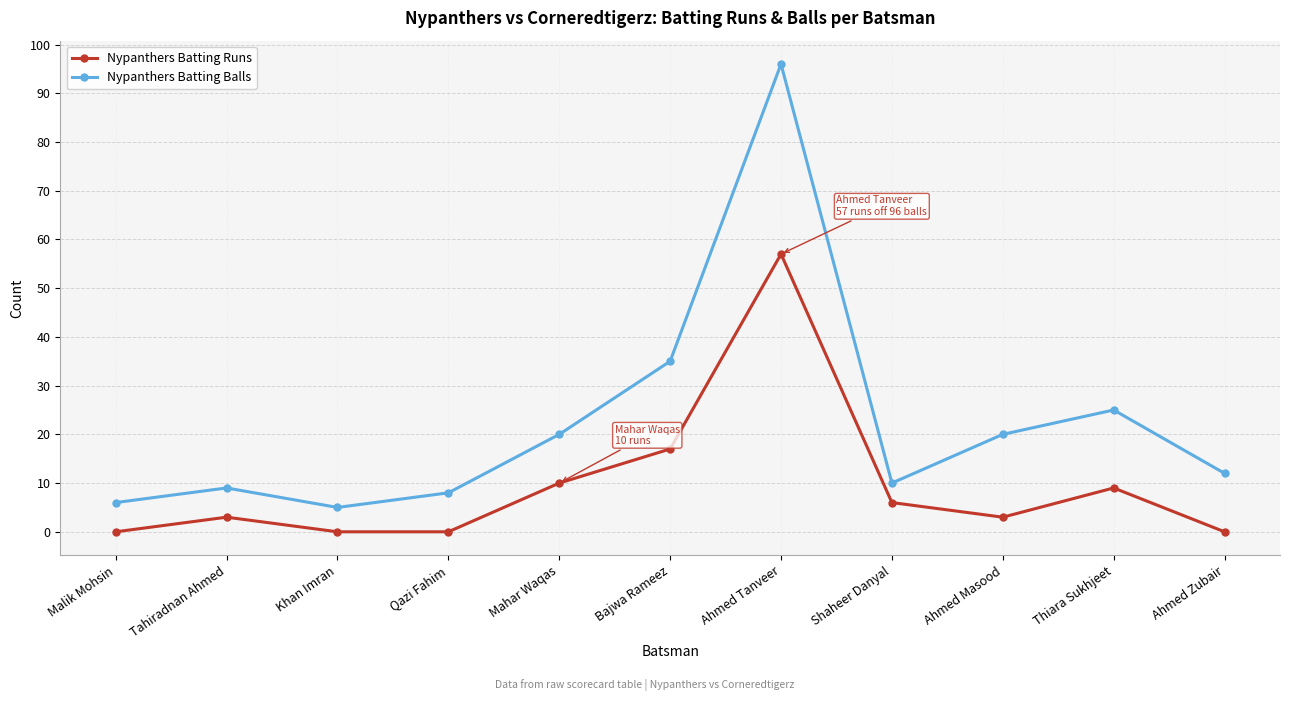

Where is Nypanthers Batting Balls nearest to the value 50?

Bajwa Rameez